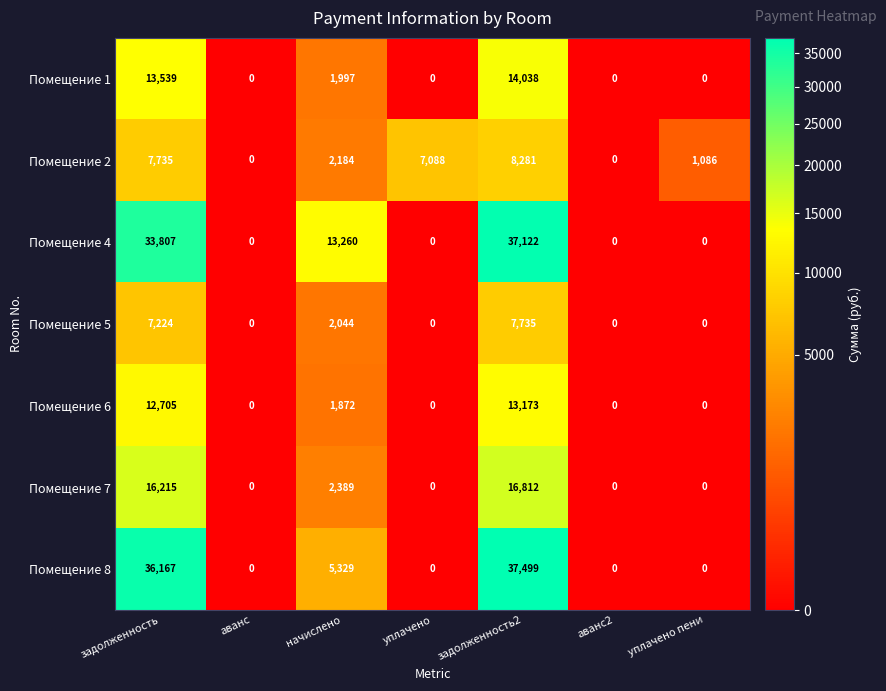

What is the maximum value shown in the chart?

37499